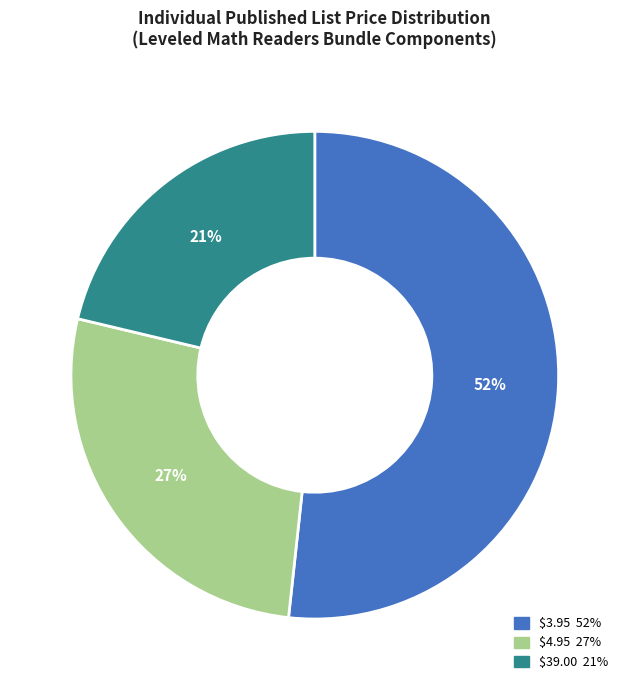

Is there any slice that represents more than half of the pie?

Yes